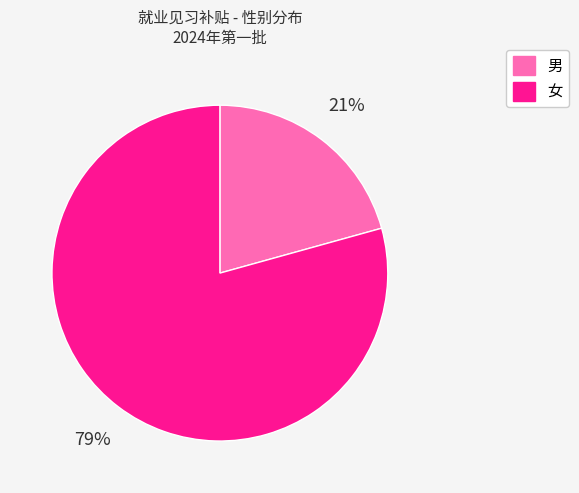

To the nearest percent, what is the combined percentage of 男 and 女?

100%